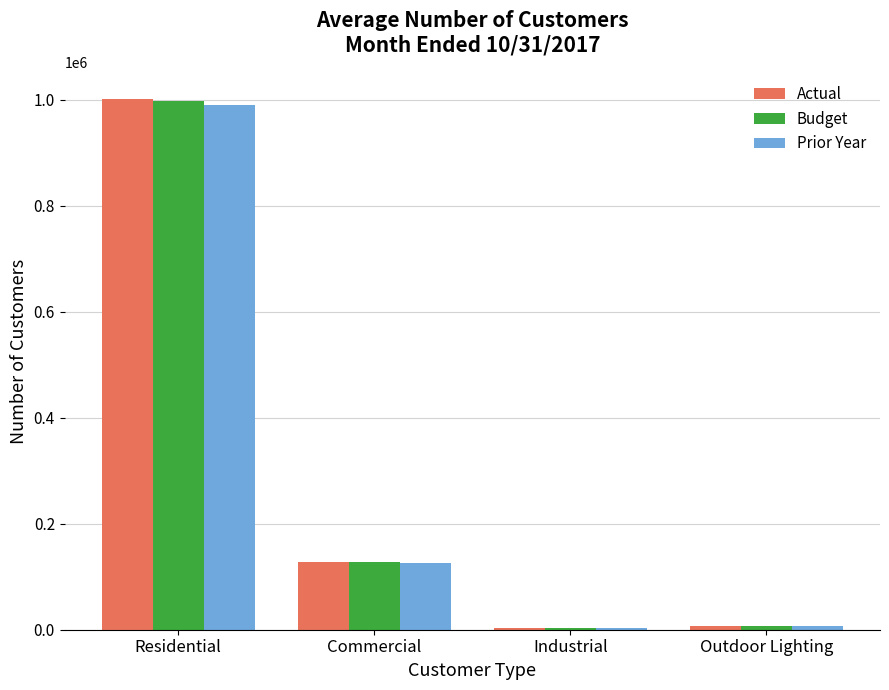

What is the difference between the second highest and second lowest values in the Prior Year series?

119419